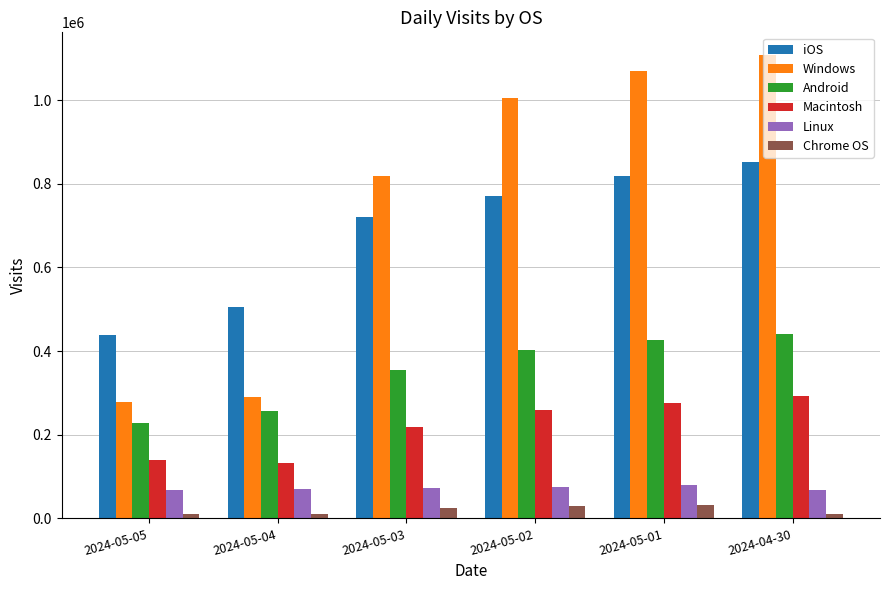

What are all the series names shown in the legend?

iOS, Windows, Android, Macintosh, Linux, Chrome OS